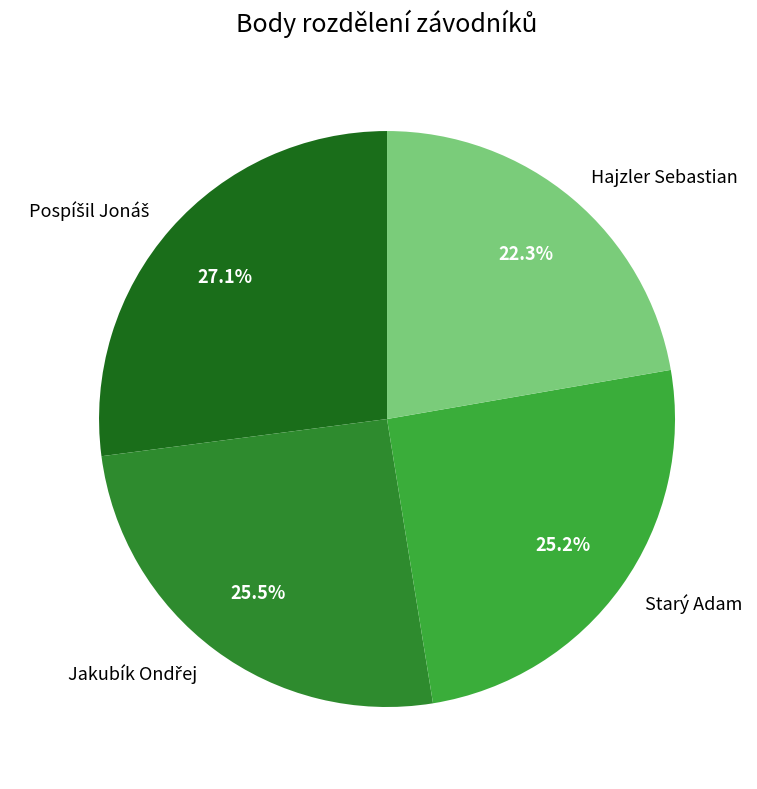

Does Hajzler Sebastian represent more than half of the total?

No